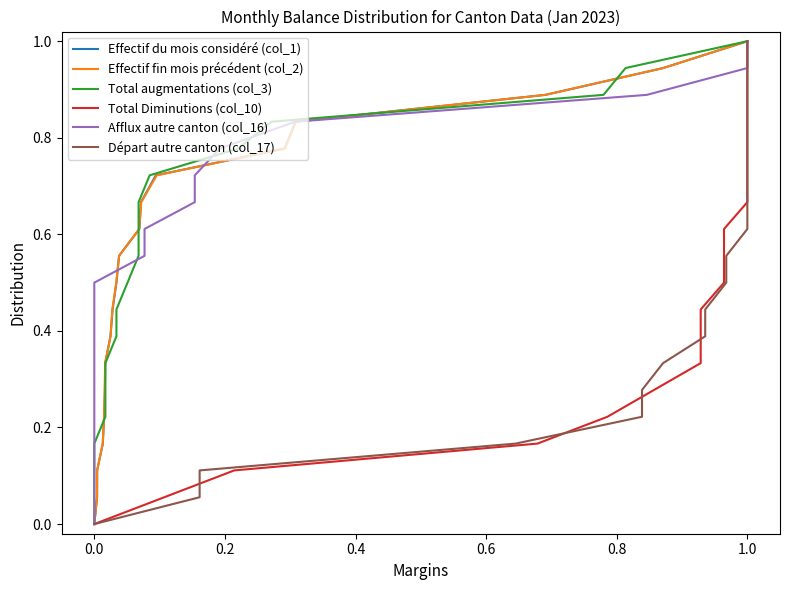

What is the highest value of the Effectif du mois considéré (col_1) series?

1.0